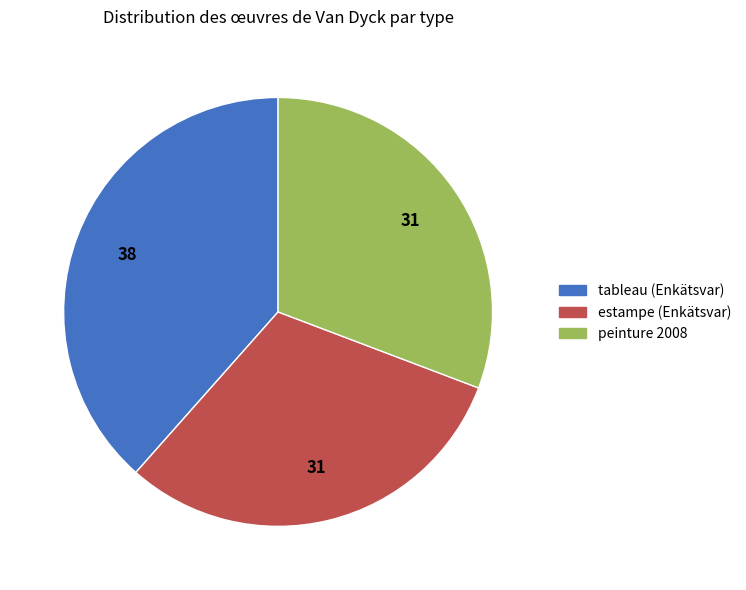

Does any single category account for the majority?

No